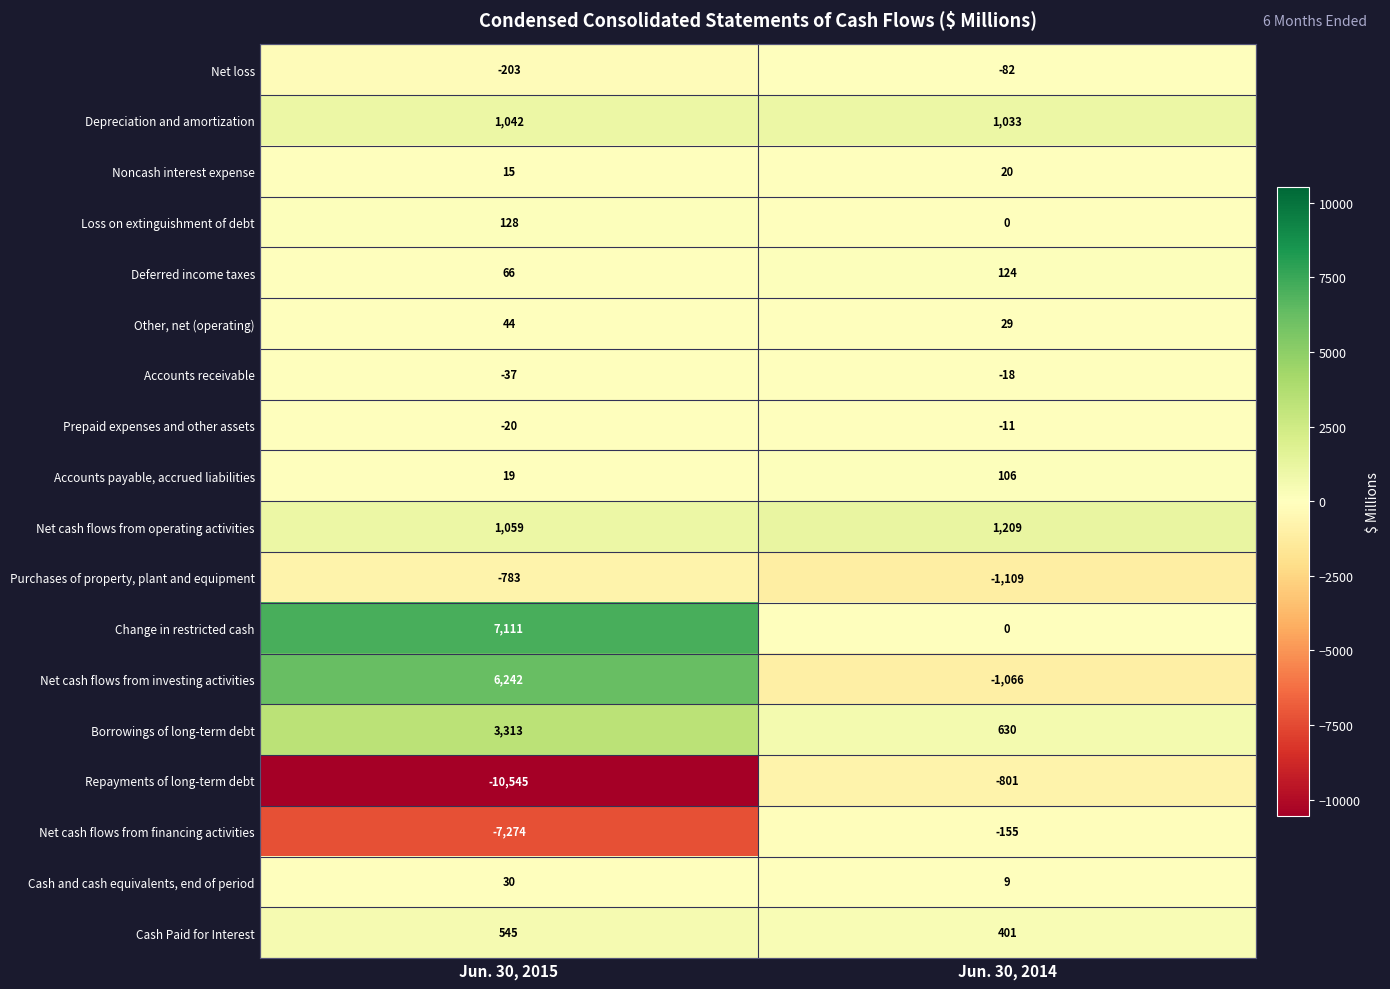

What is the difference between the maximum and minimum values in the Accounts payable, accrued liabilities series?

87